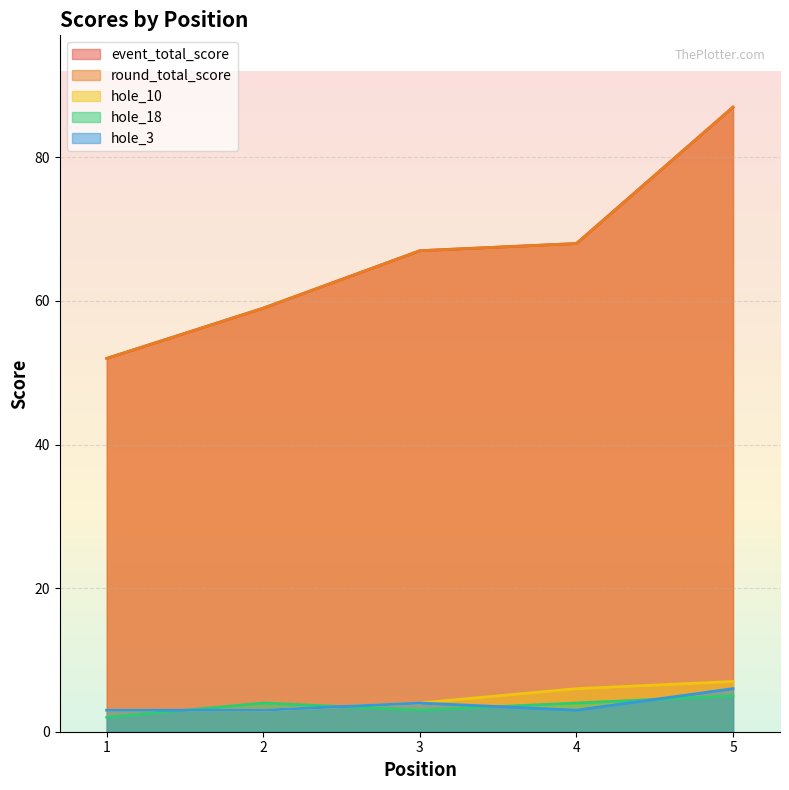

How many data points in event_total_score are above 67?

2